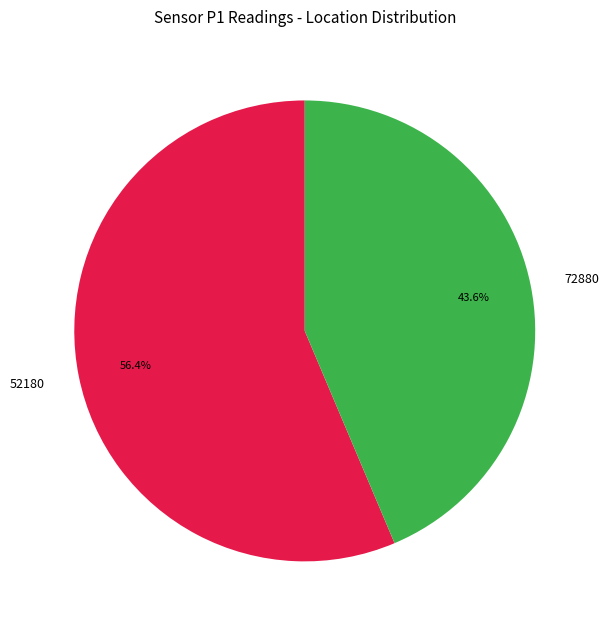

What percentage is the 72880 slice, to the nearest percent?

44%